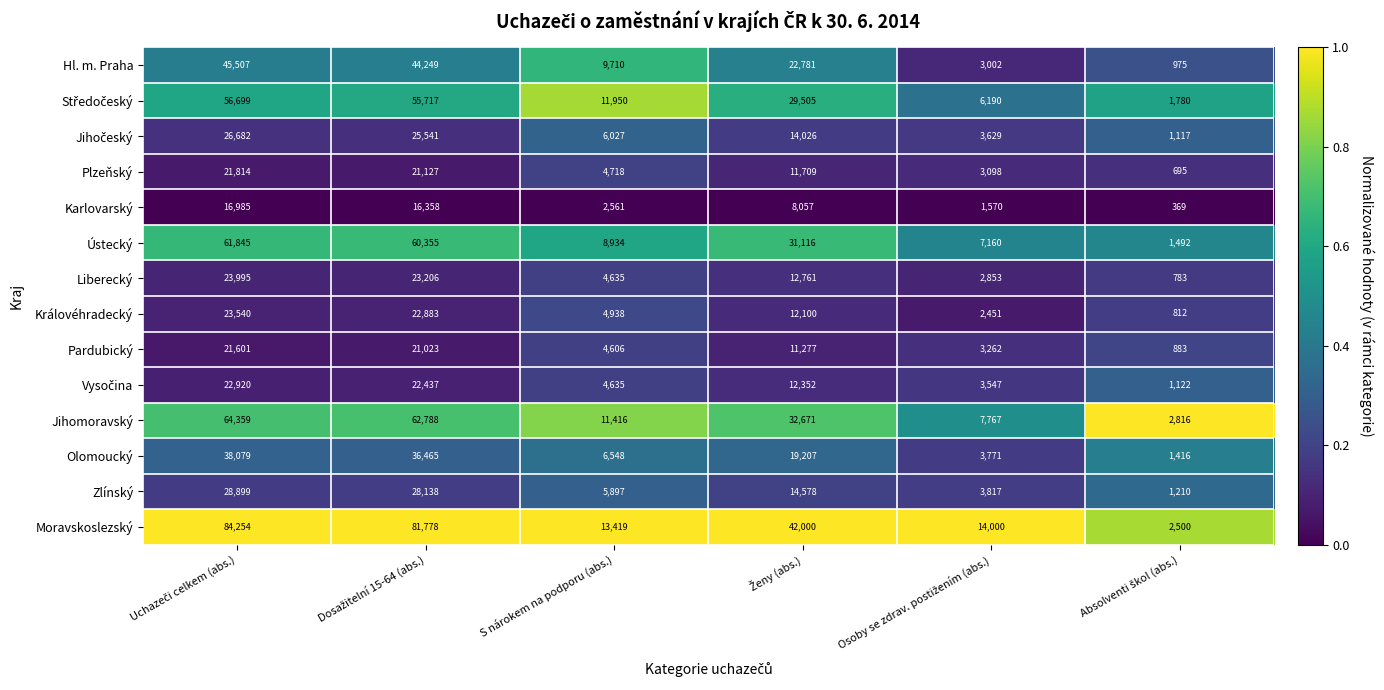

What is the approximate value of Plzeňský at S nárokem na podporu (abs.), to the nearest 50?

4700